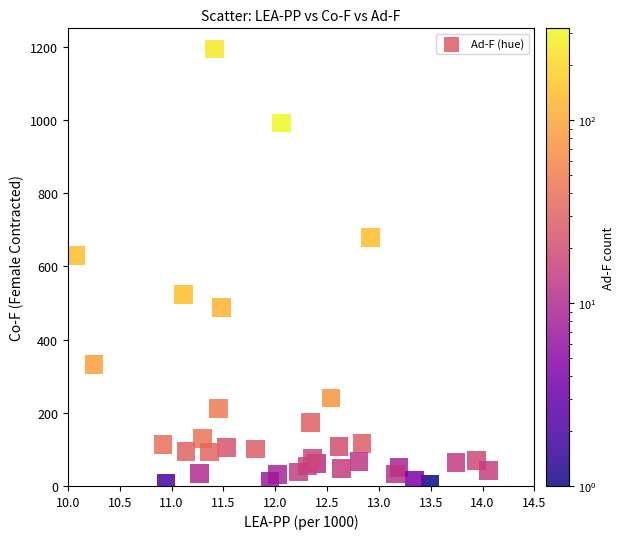

What Y value in the scatter plot is closest to 599?

629